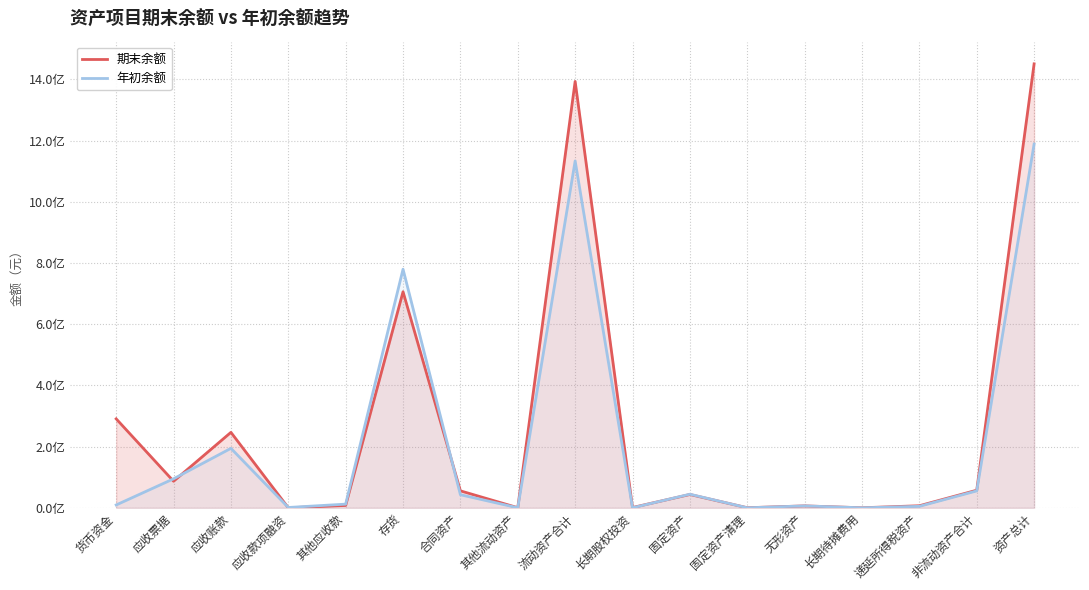

What is the difference between the 期末余额 values at 长期待摊费用 and 其他应收款?

7600044.5